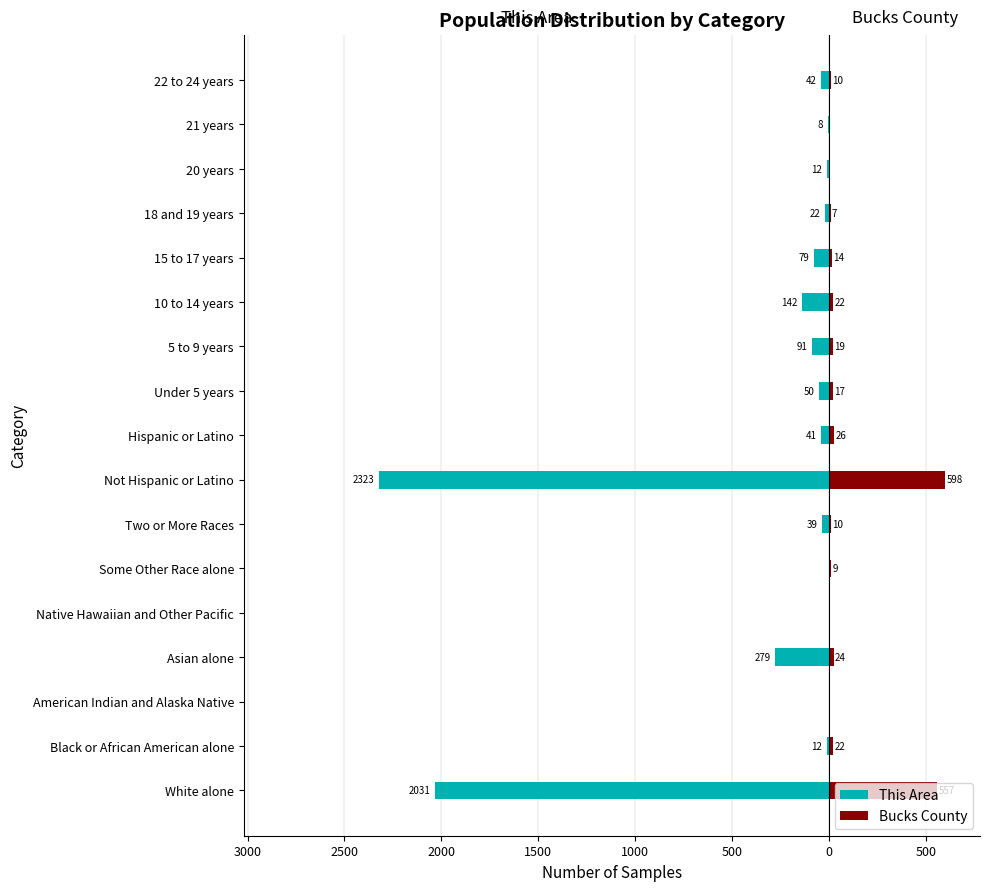

What is the label of the 7th bar from the right?

5 to 9 years